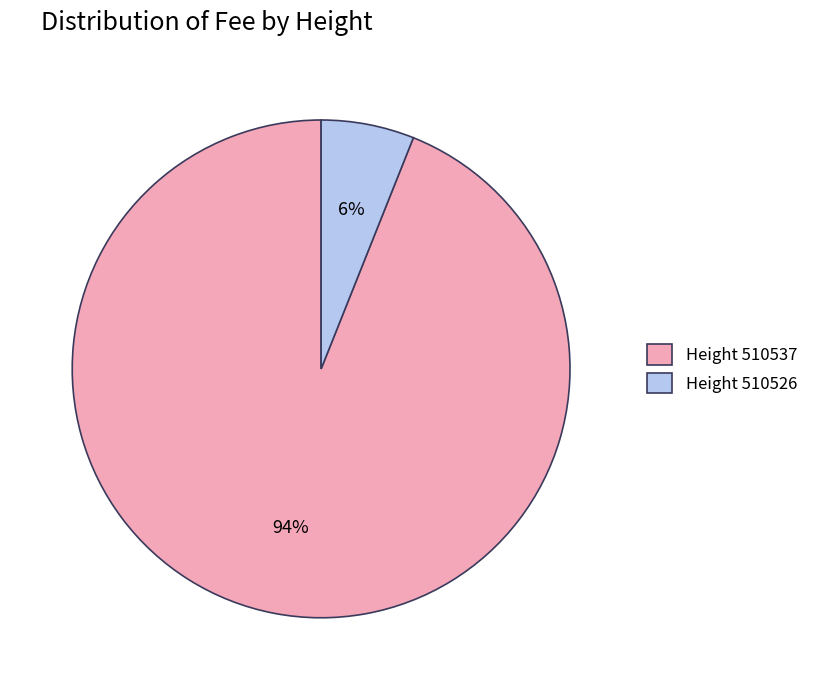

To the nearest percent, what is the difference between the largest and smallest slice percentages?

88%